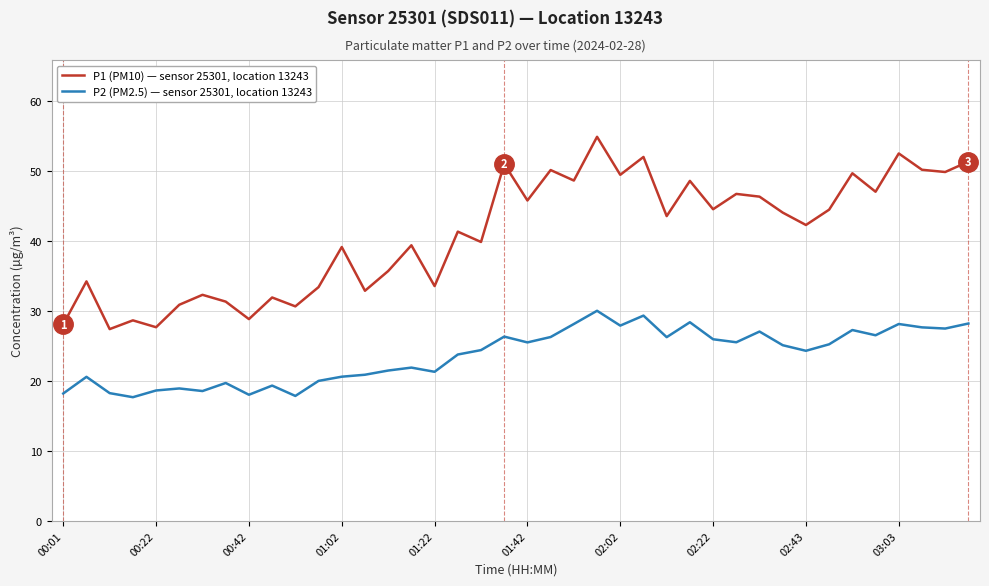

What is the smallest value displayed?

17.7